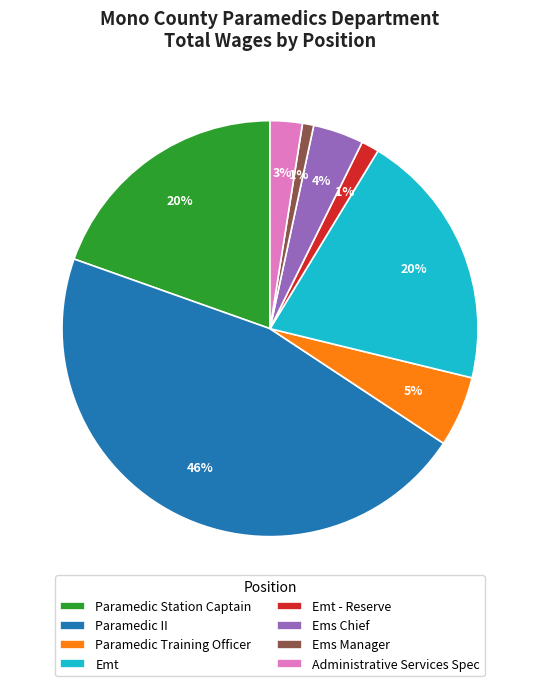

True or false: Paramedic Station Captain accounts for 34% of the total.

False